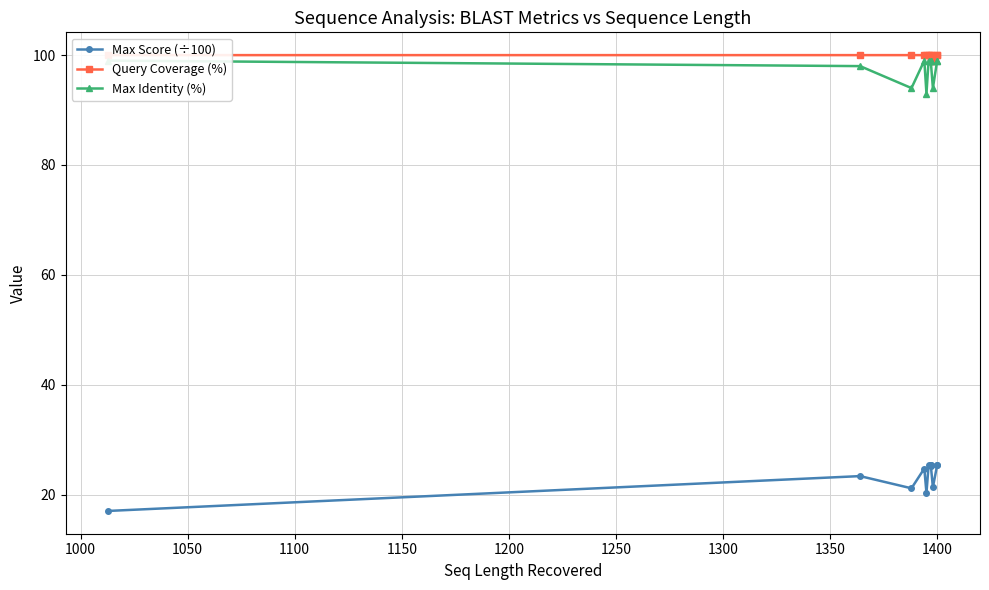

What are all the series names shown in the legend?

Max Score (÷100), Query Coverage (%), Max Identity (%)